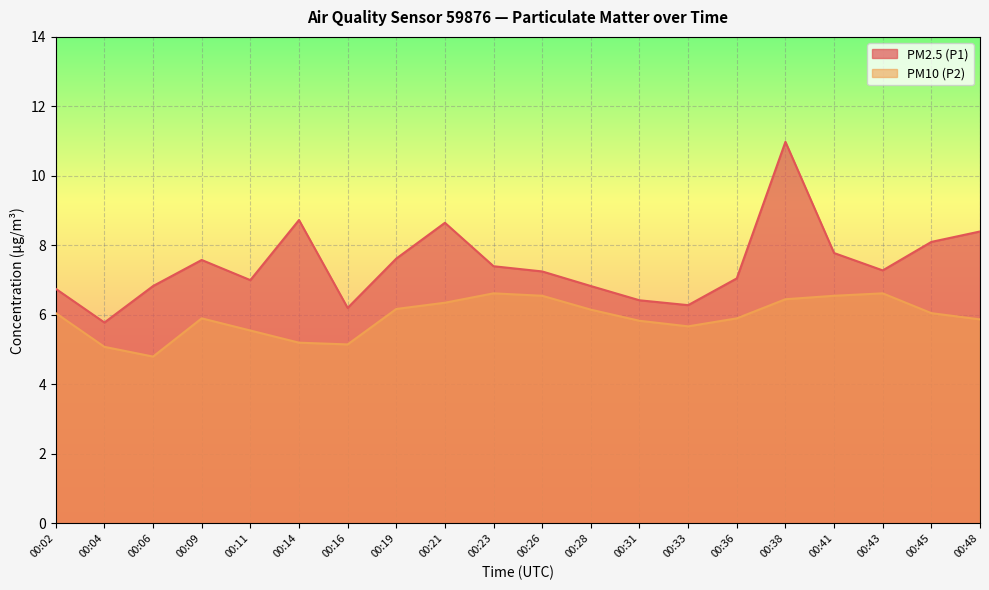

Between 00:31 and 00:48, which is larger?

00:48